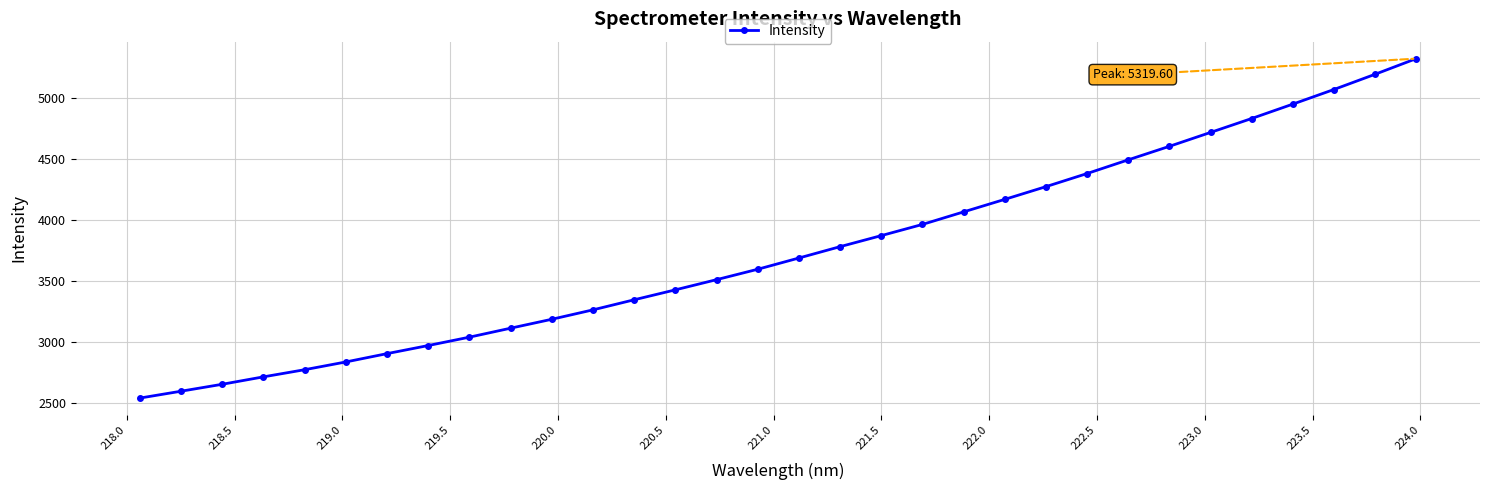

What is the average value?

3745.8